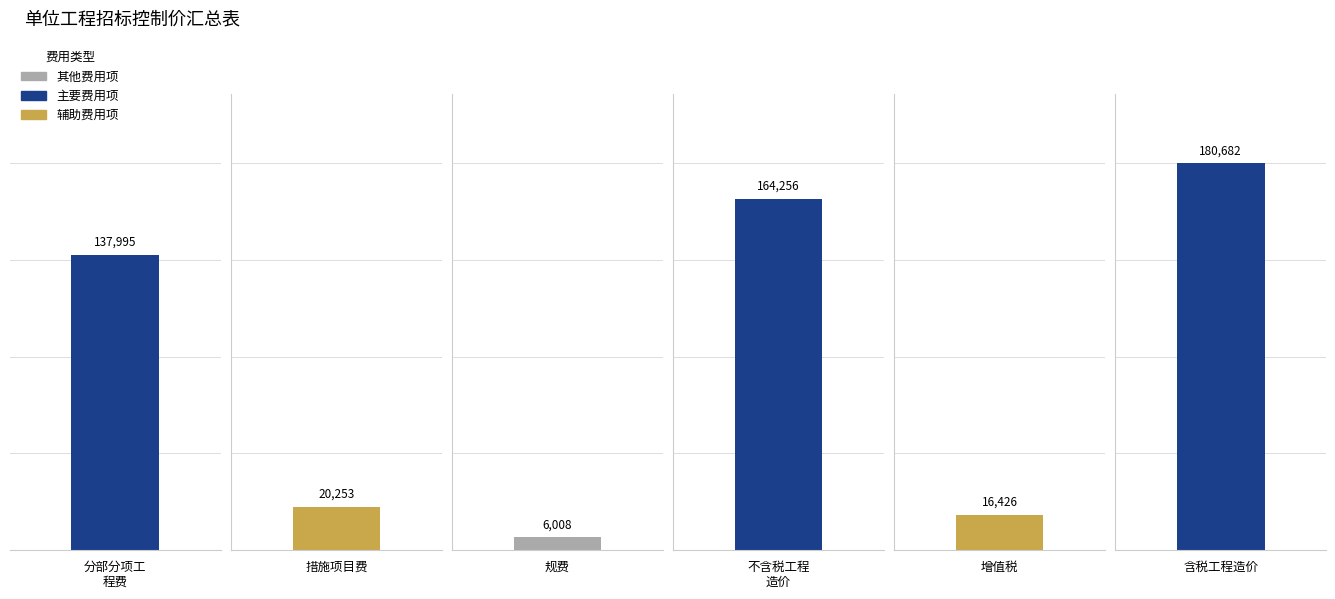

Which has a higher value, 措施项目费 or 规费?

措施项目费